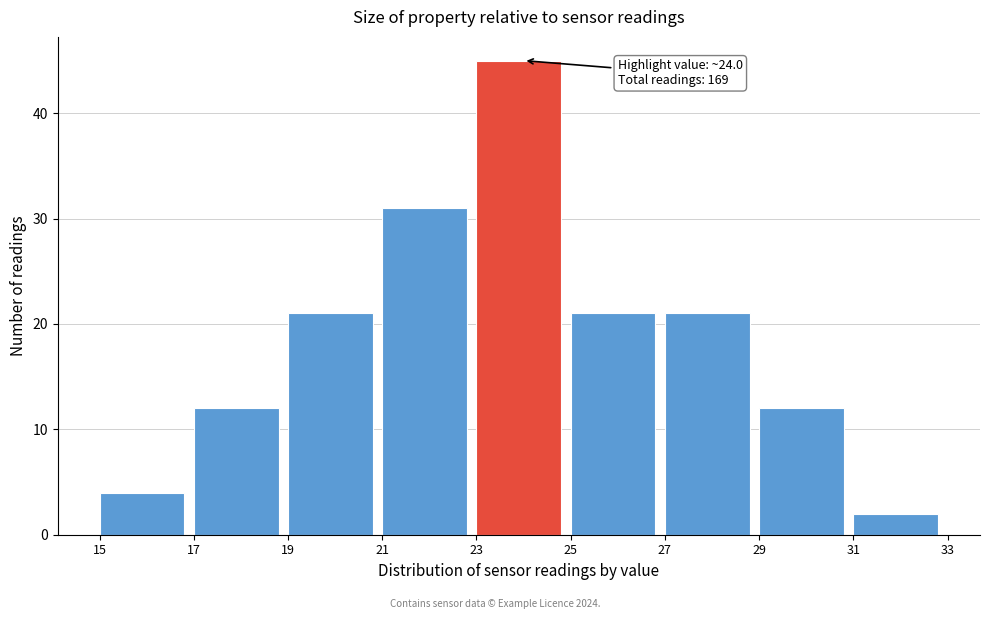

Over which range of the x-axis is the bar tallest?

23 to 25